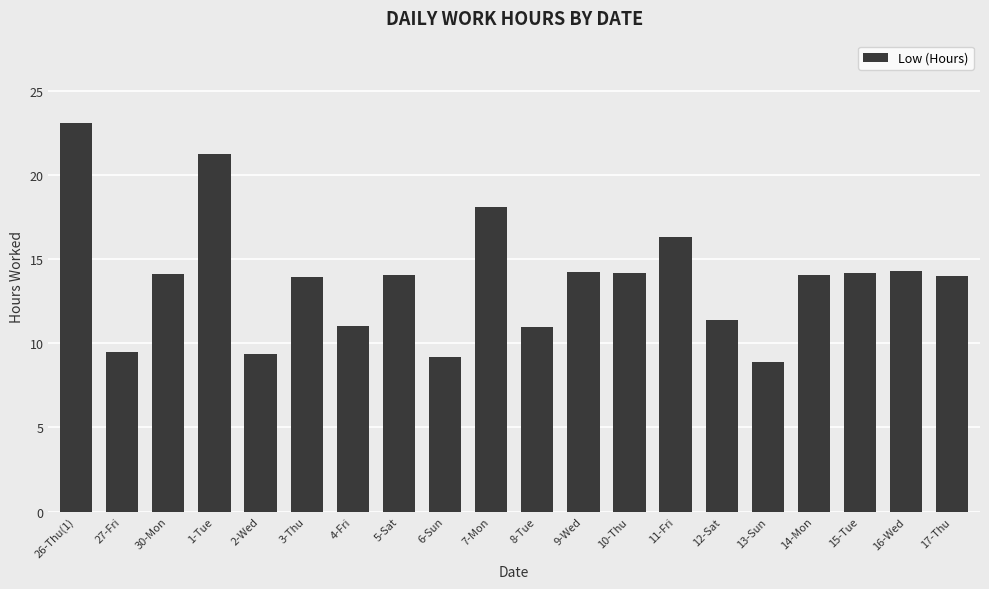

Between 30-Mon and 7-Mon, which is larger?

7-Mon